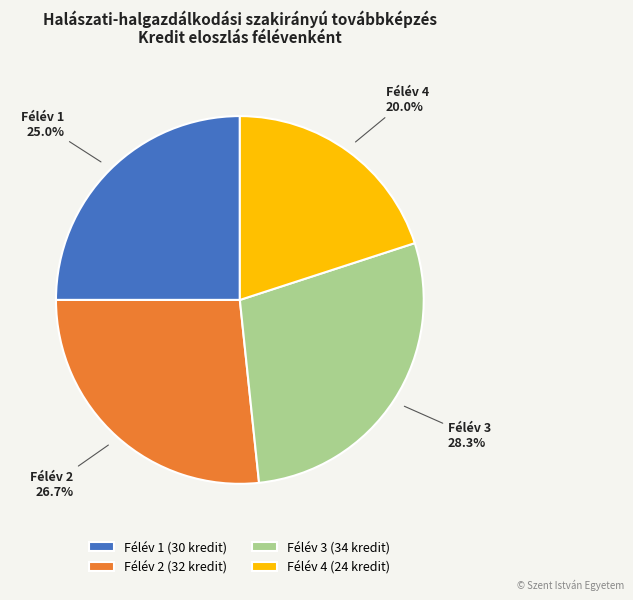

Is Félév 3 the majority of the pie?

No